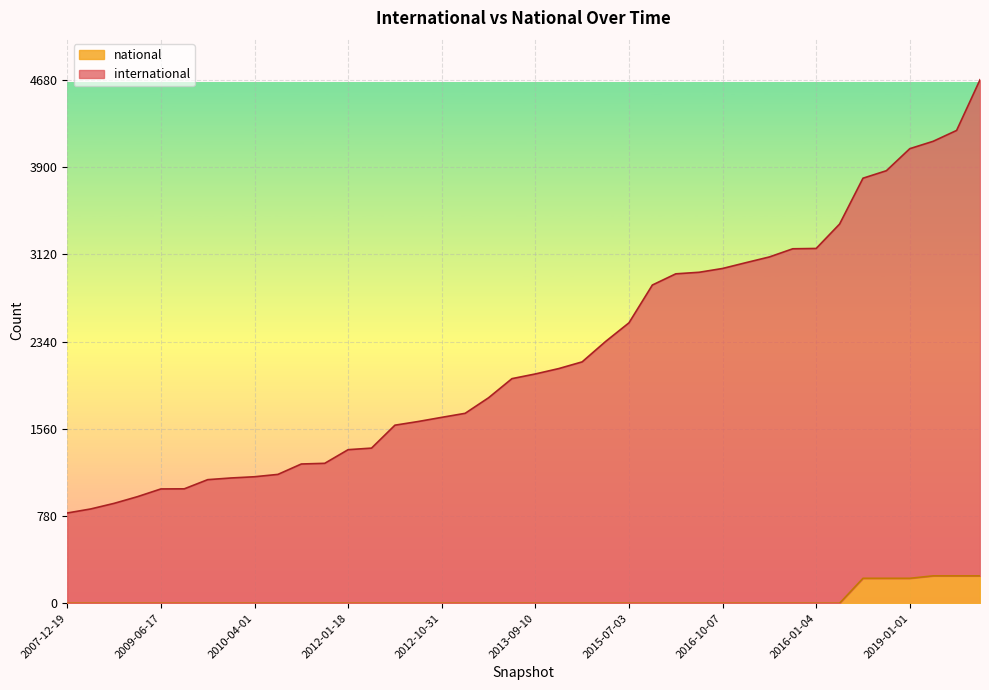

What is the sum of all national values?

1404